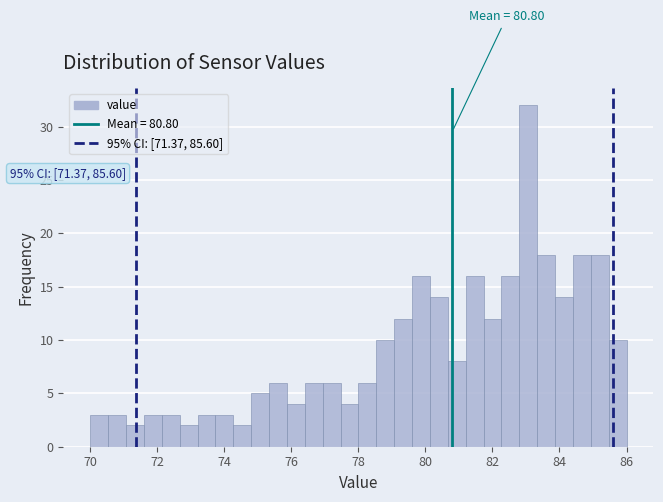

Read against the x-axis, roughly where is the centre of the tallest bar?

83.0